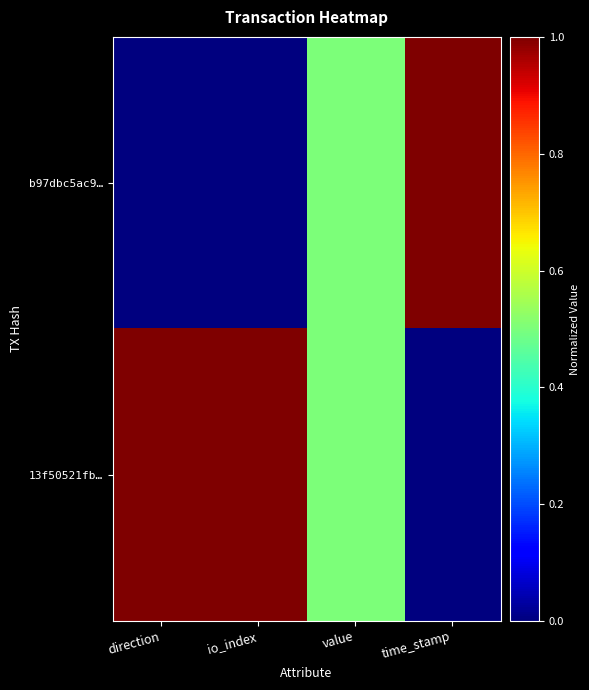

Which series has the widest spread of values?

b97dbc5ac9…